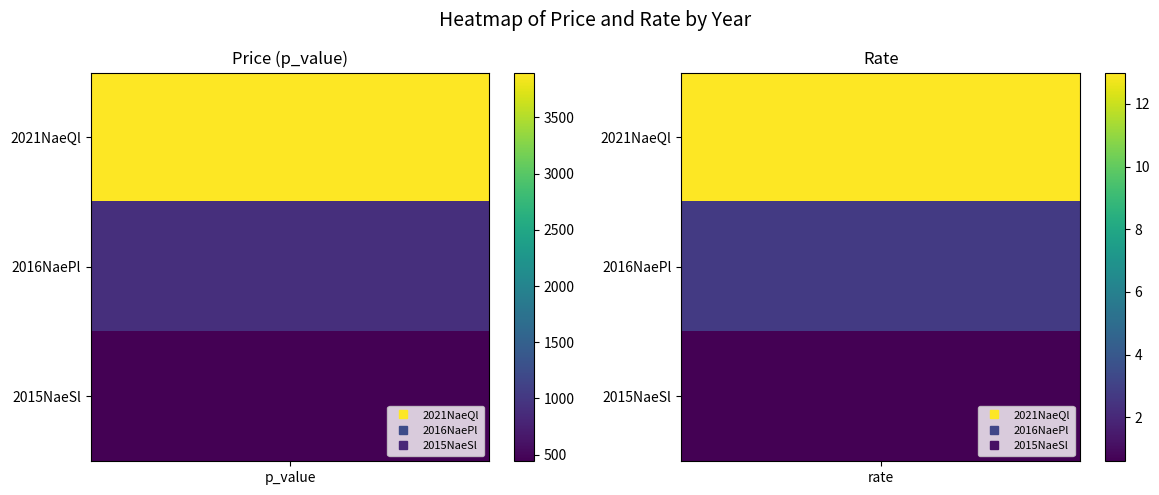

Which series has the largest total across all categories?

2021NaeQl